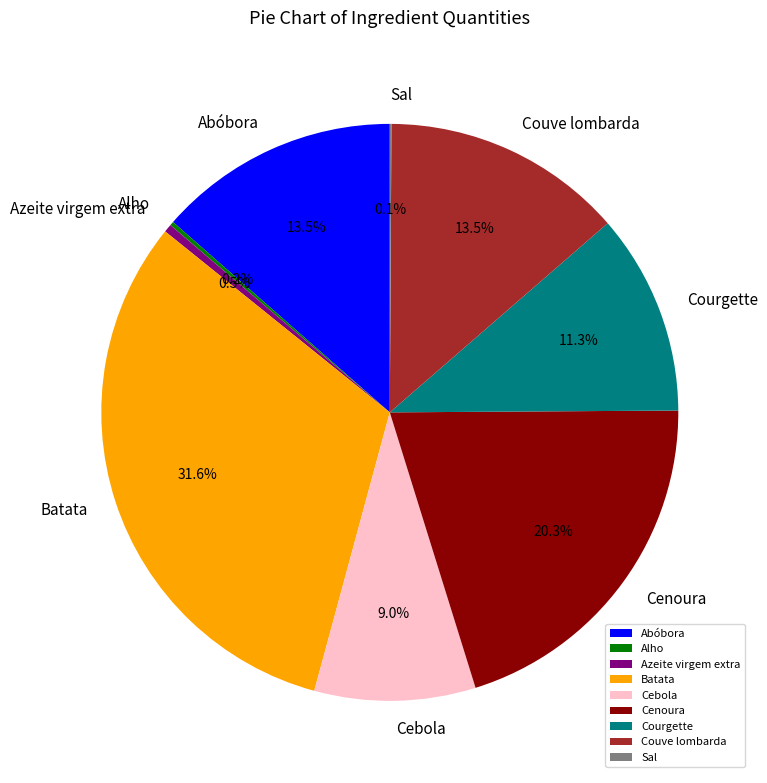

How much of the chart is everything except Courgette?

88.7%